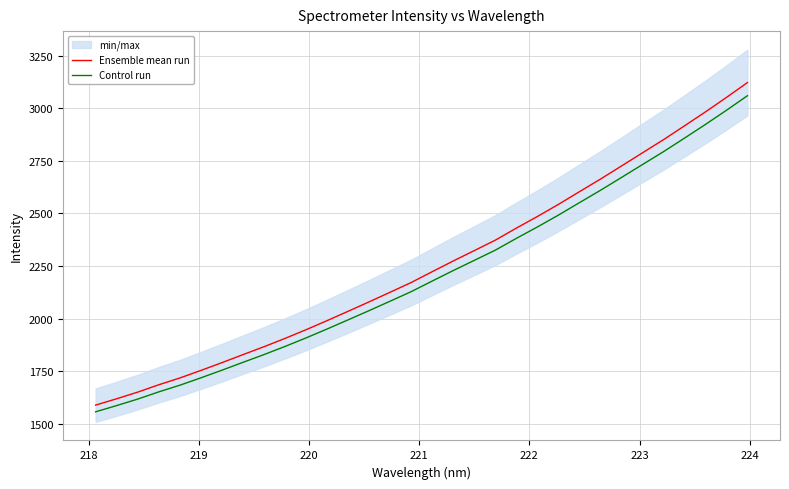

What is the minimum value for Ensemble mean run?

1589.6